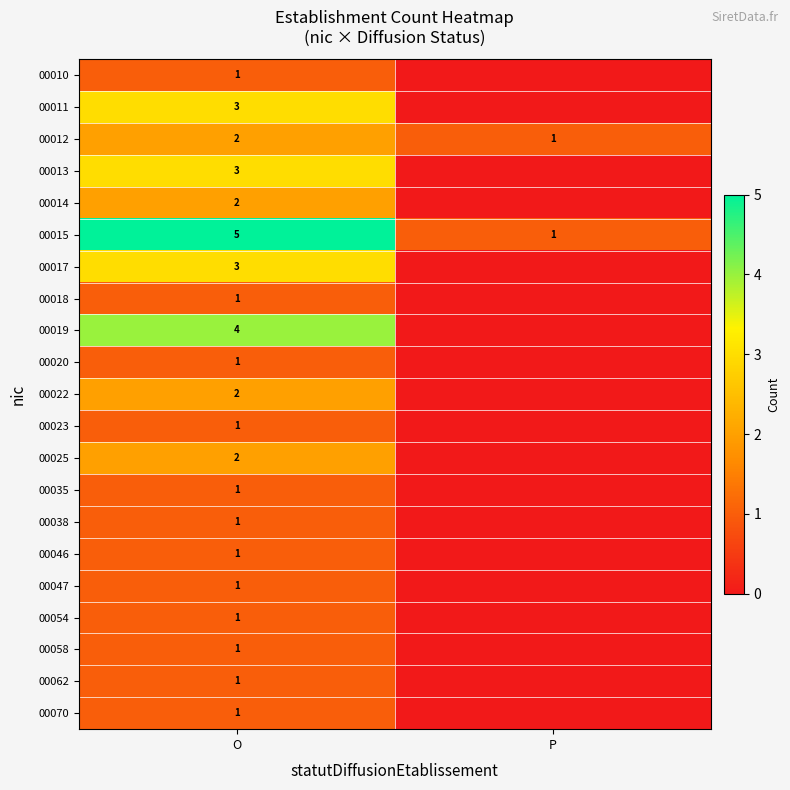

What is the difference between the highest and lowest values at O?

4